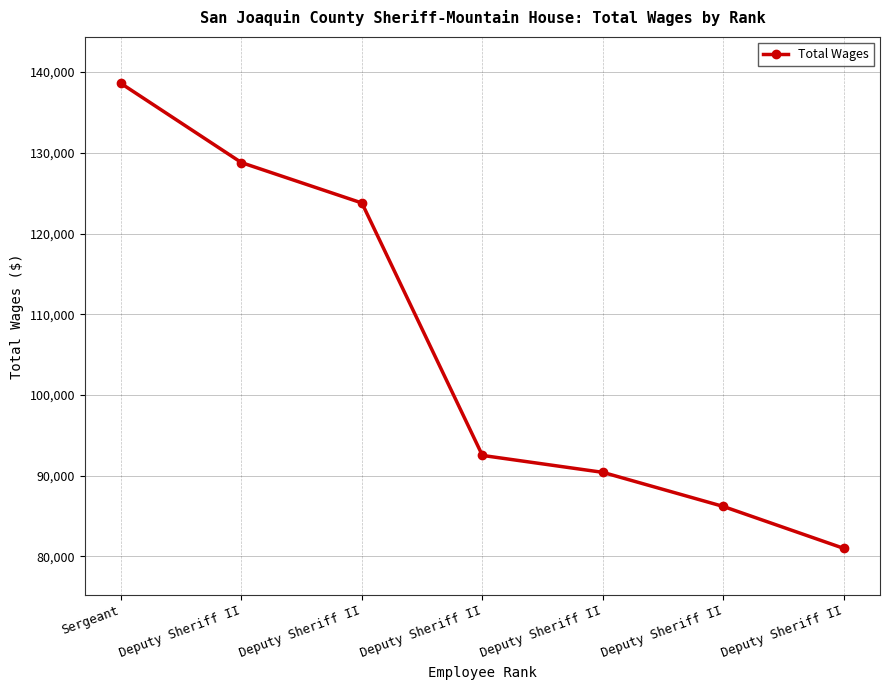

What is the label of the 2nd point from the left?

Deputy Sheriff II